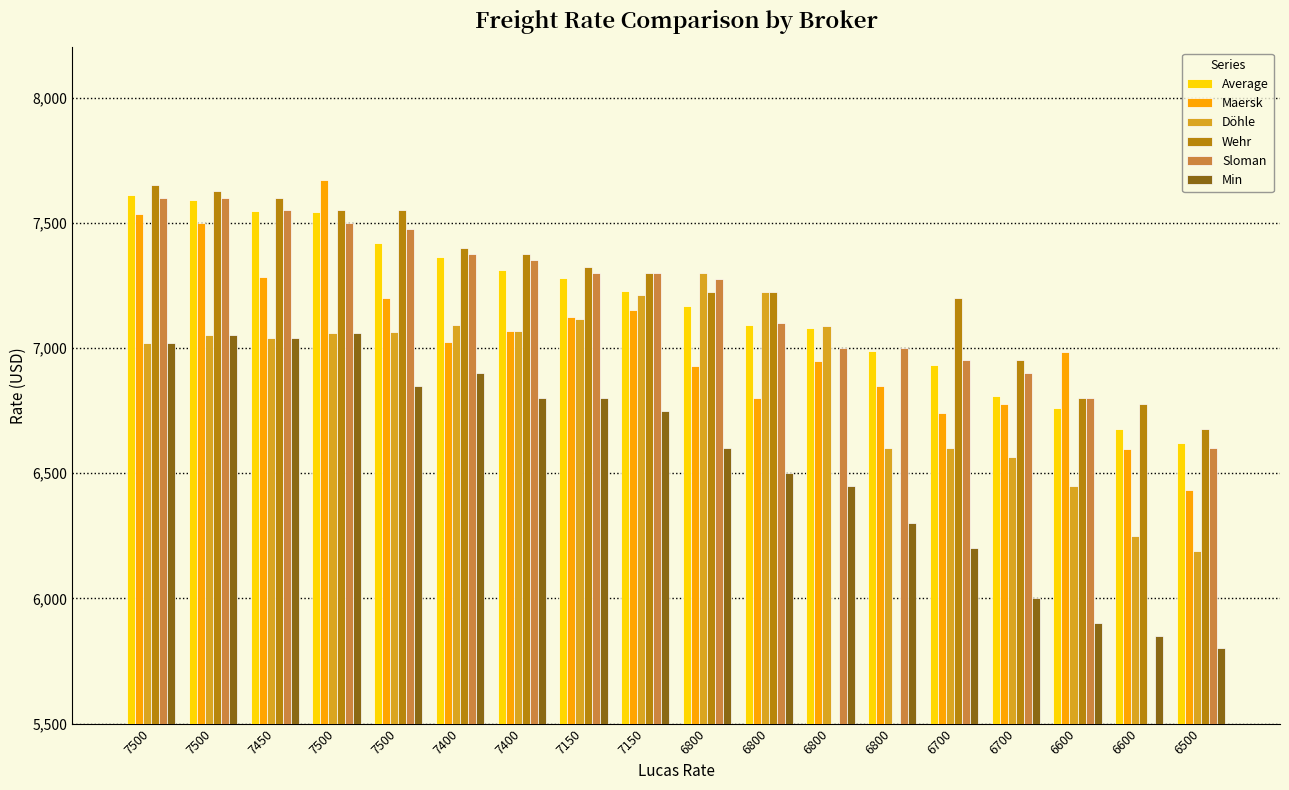

The value of Average at 6700 is 1602.2. True or false?

False